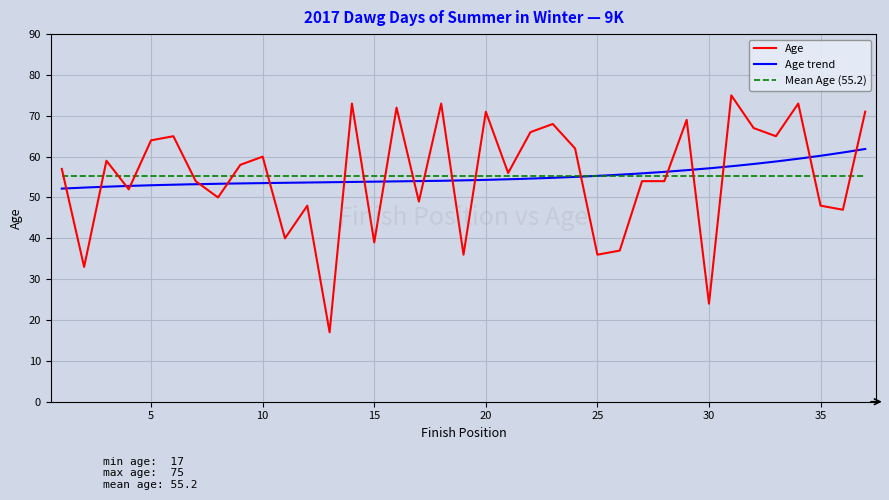

At which category does the data reach its first local valley?

2